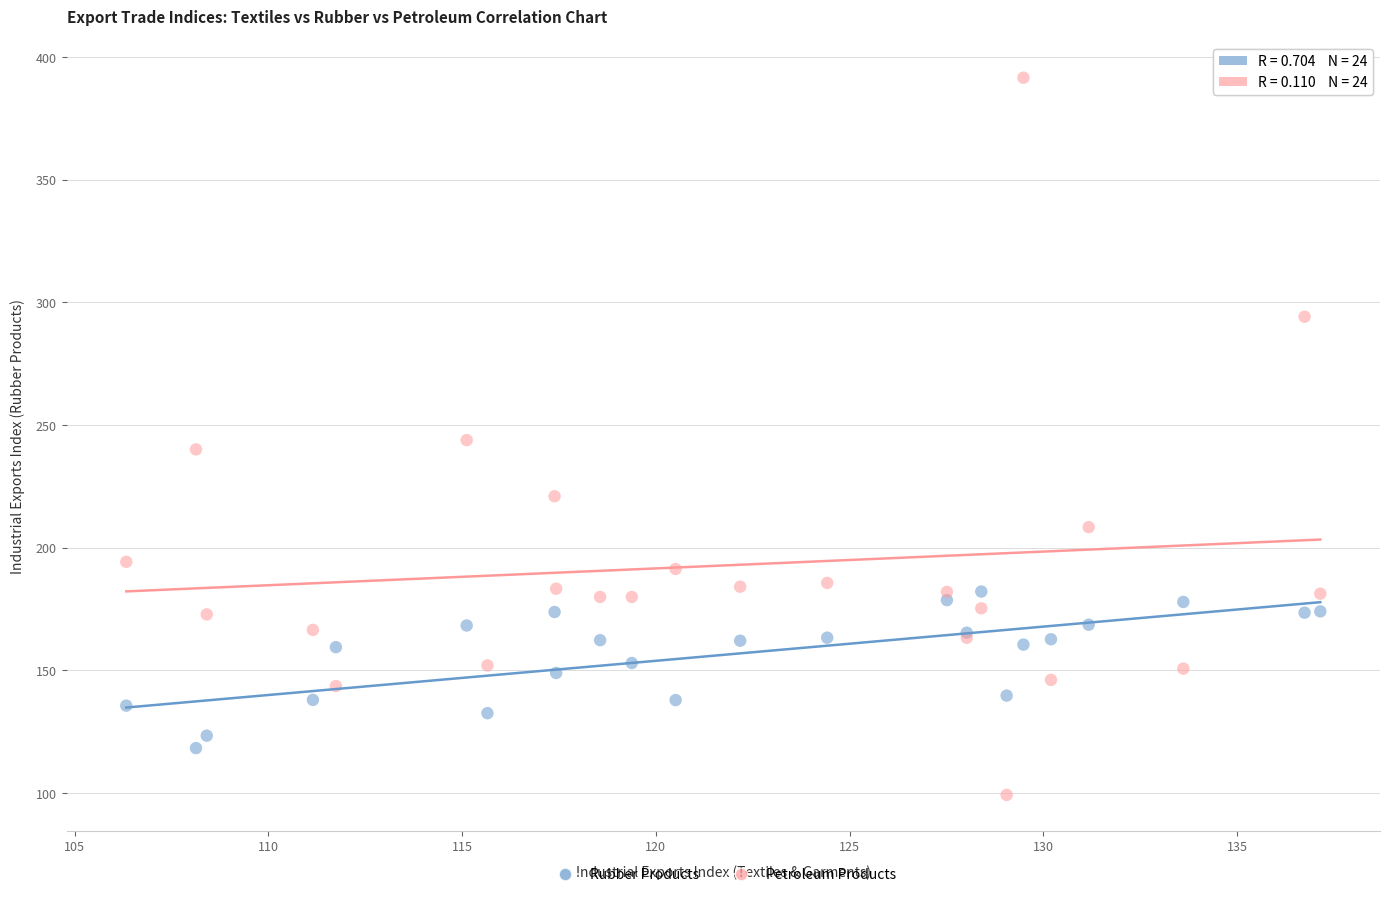

Which series reaches the maximum Y coordinate?

Petroleum Products